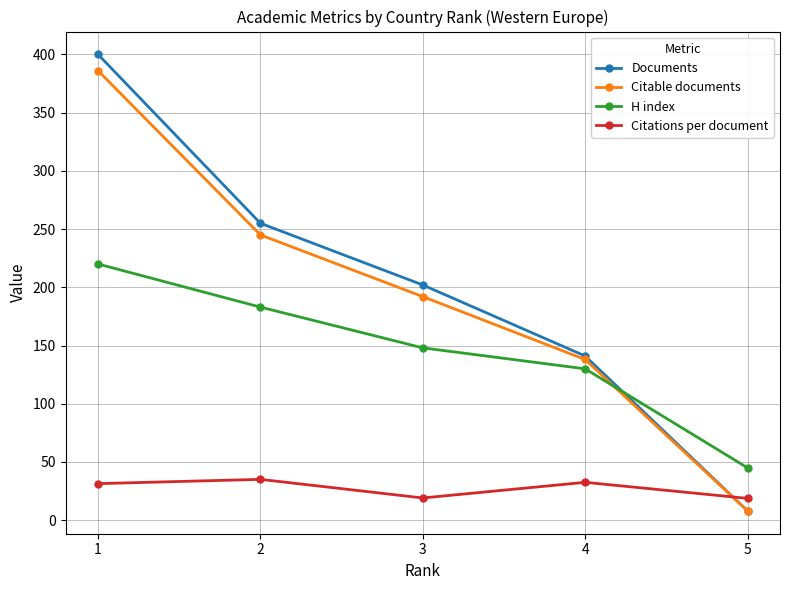

What is the value of the Citable documents point at the 1st from the left?

386.0